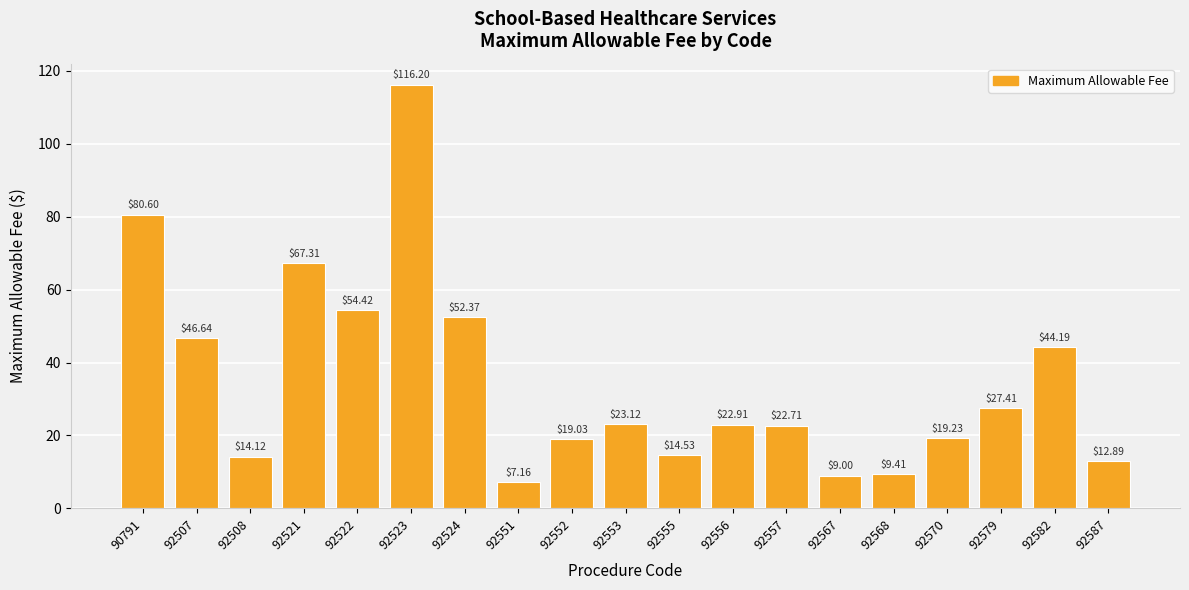

The value at 90791 is 27.4. True or false?

False